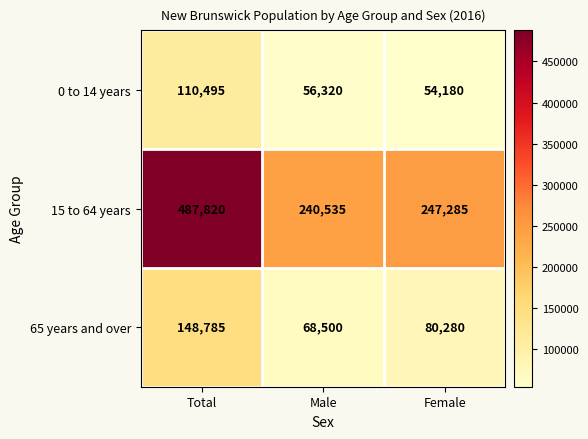

Reading left to right, list all the values displayed in this chart.

0 to 14 years: Total=110495	Male=56320	Female=54180
15 to 64 years: Total=487820	Male=240535	Female=247285
65 years and over: Total=148785	Male=68500	Female=80280